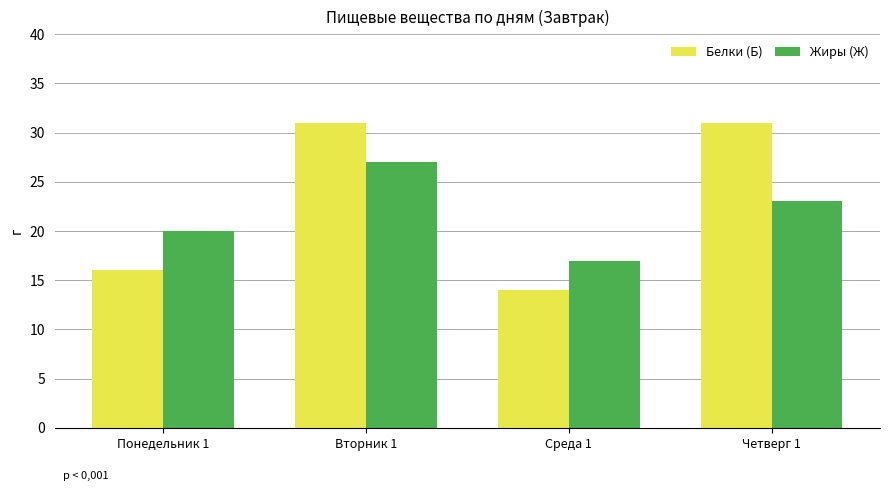

What is the difference between the highest and lowest values at Четверг 1?

8